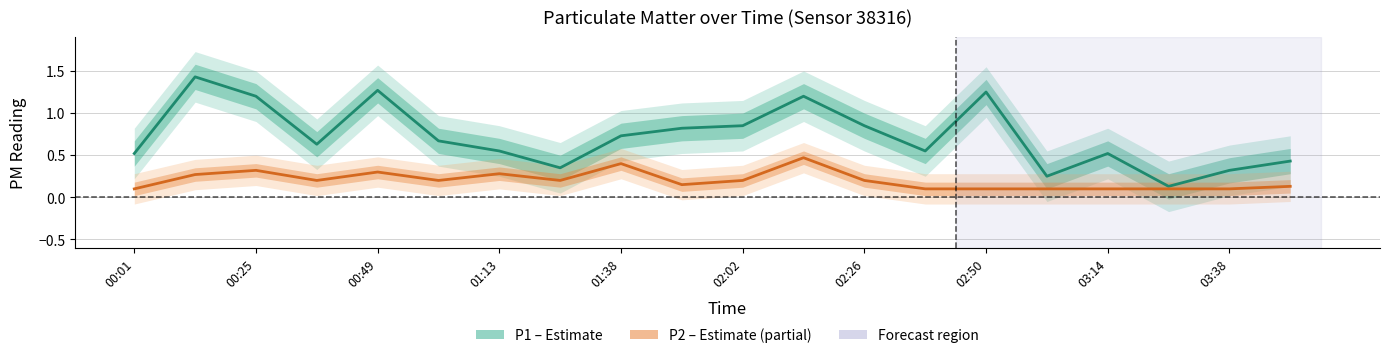

How many interior local peaks does the P2 series have?

5